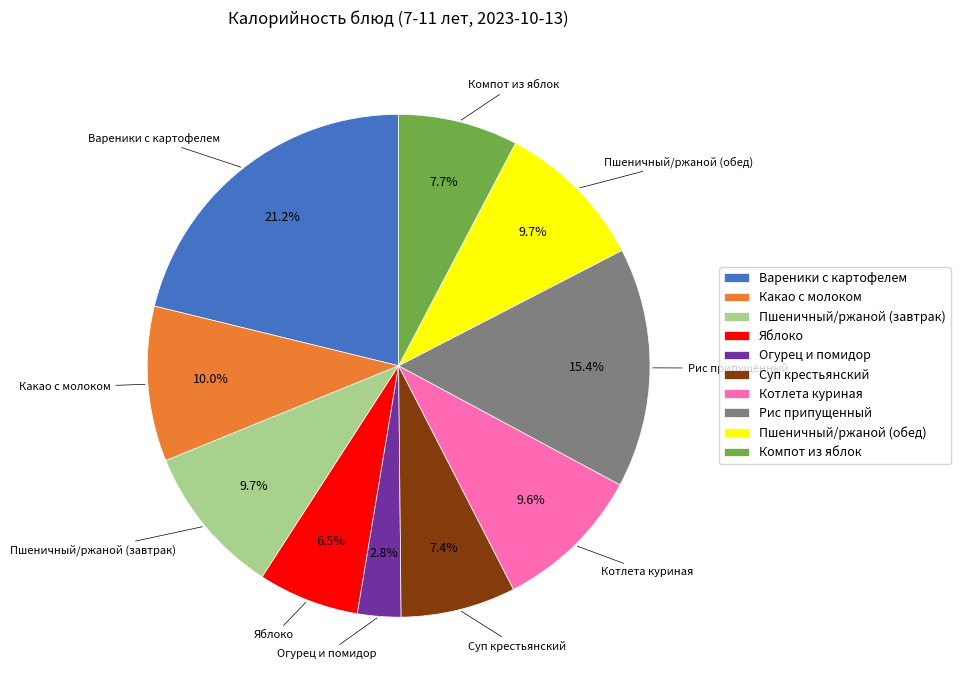

What percentage do Вареники с картофелем and Суп крестьянский together represent?

28.6%